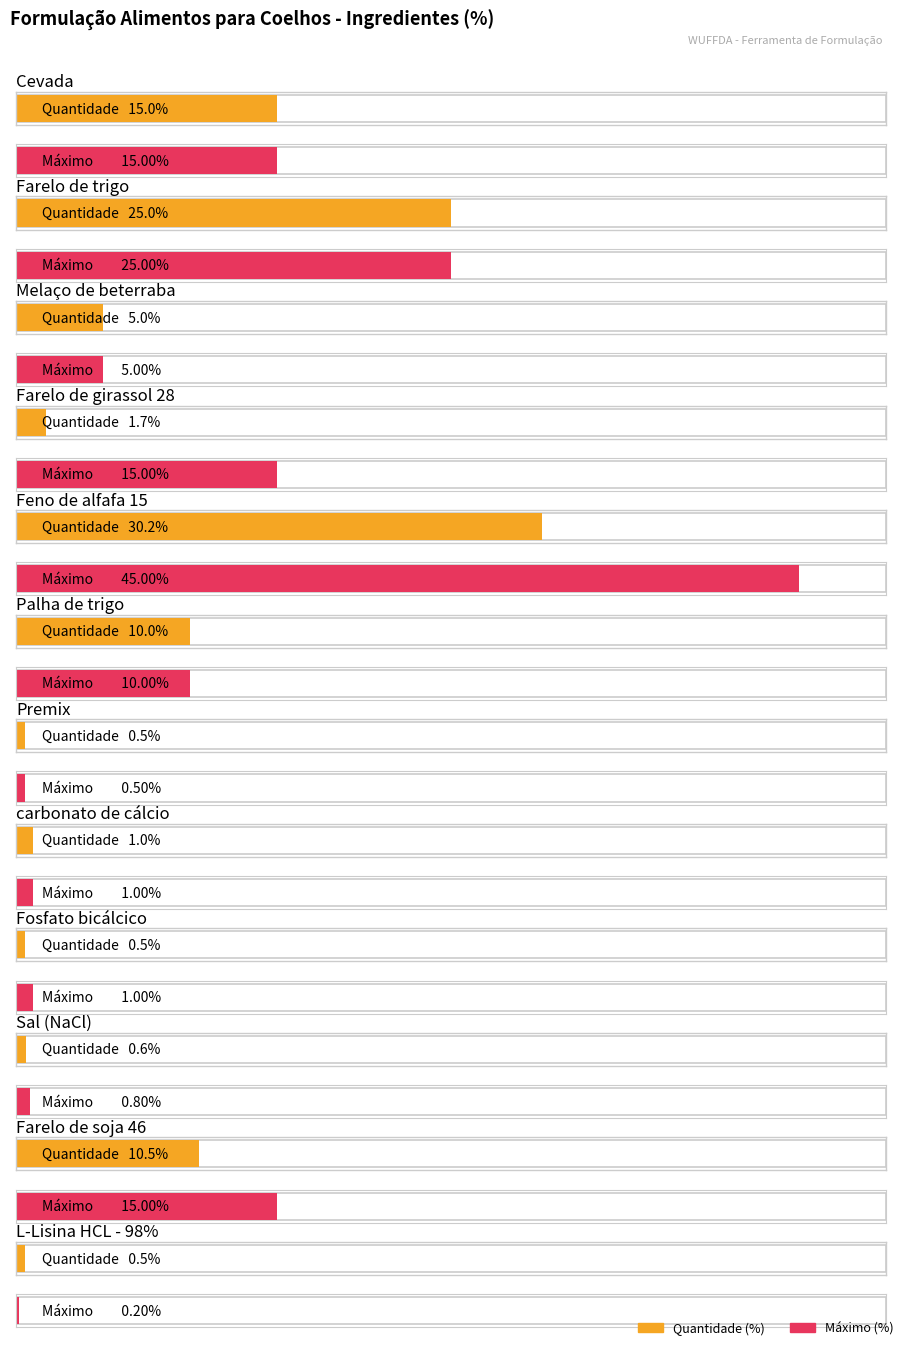

Reading left to right, transcribe all the data shown in this chart.

Quantidade: Cevada=15.0	Farelo de trigo=25.0	Melaço de beterraba=5.0	Farelo de girassol 28=1.7	Feno de alfafa 15=30.2	Palha de trigo=10.0	Premix=0.5	carbonato de cálcio=1.0	Fosfato bicálcico=0.5	Sal (NaCl)=0.6	Farelo de soja 46=10.5	L-Lisina HCL - 98%=0.5
Max.: Cevada=15.0	Farelo de trigo=25.0	Melaço de beterraba=5.0	Farelo de girassol 28=15.0	Feno de alfafa 15=45.0	Palha de trigo=10.0	Premix=0.5	carbonato de cálcio=1.0	Fosfato bicálcico=1.0	Sal (NaCl)=0.8	Farelo de soja 46=15.0	L-Lisina HCL - 98%=0.2